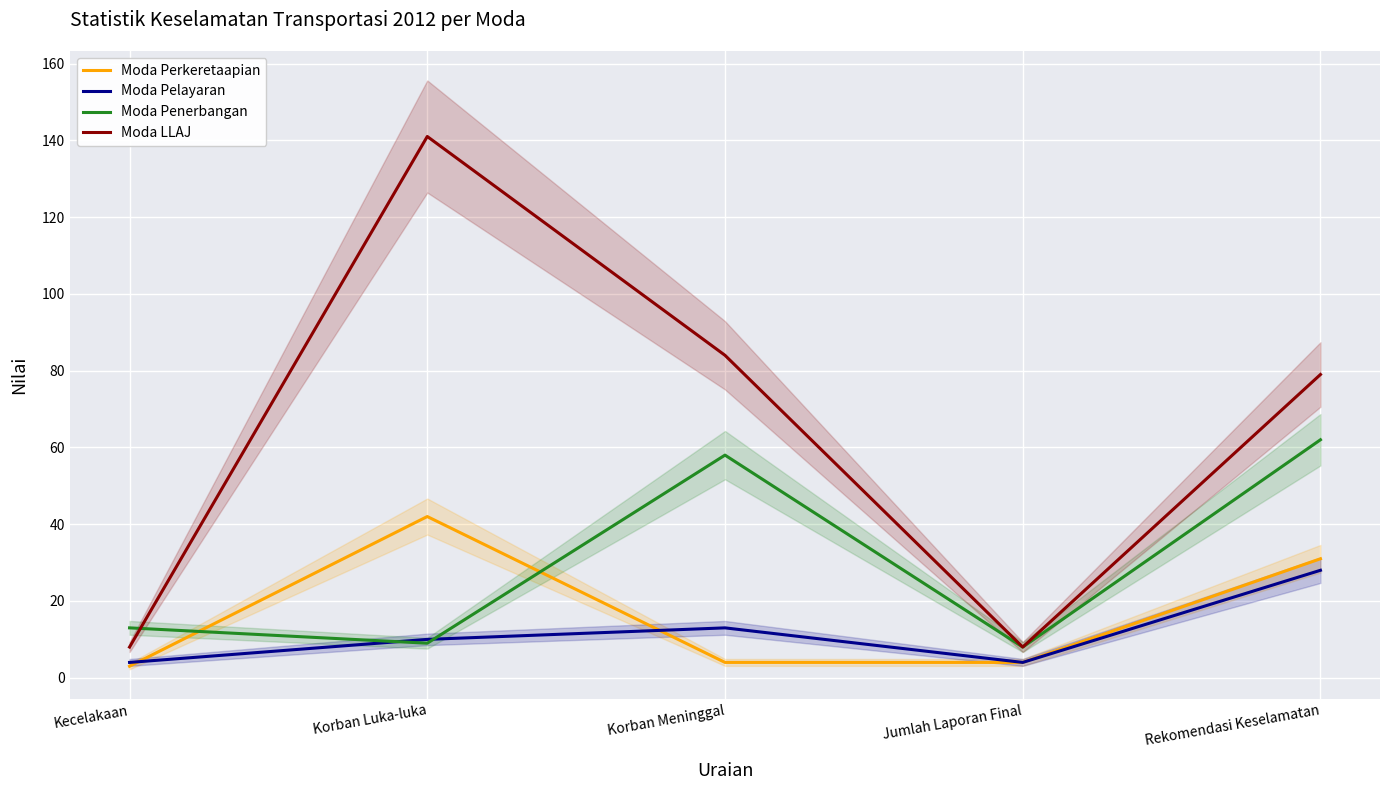

Count the number of data series in this chart.

4